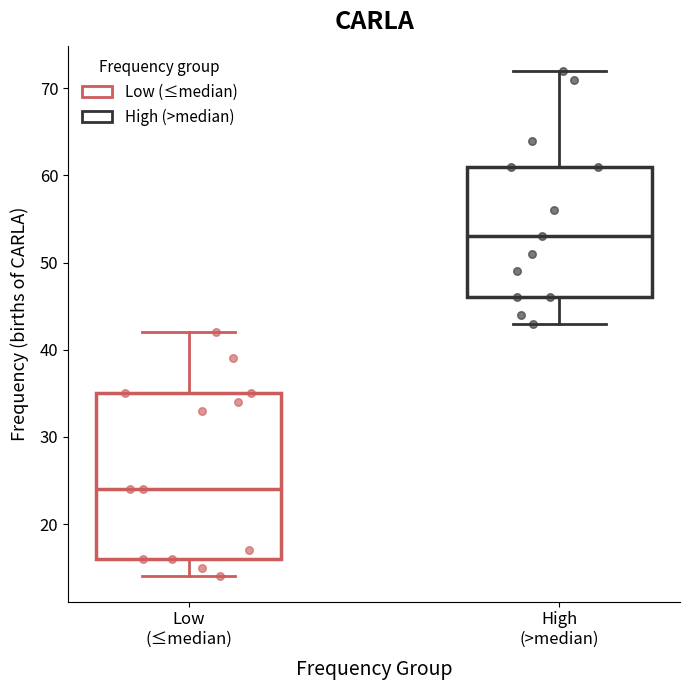

Which box's median line is the lowest?

Low (≤median)